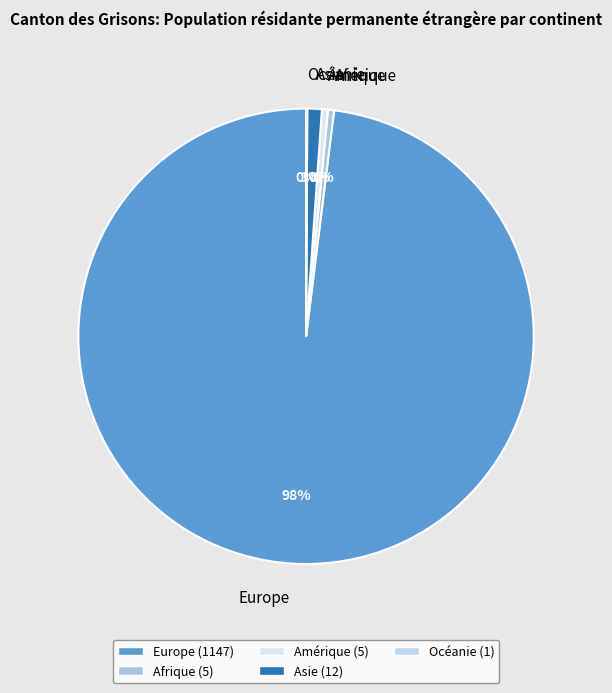

Is the sum of Asie and Amérique greater than half?

No